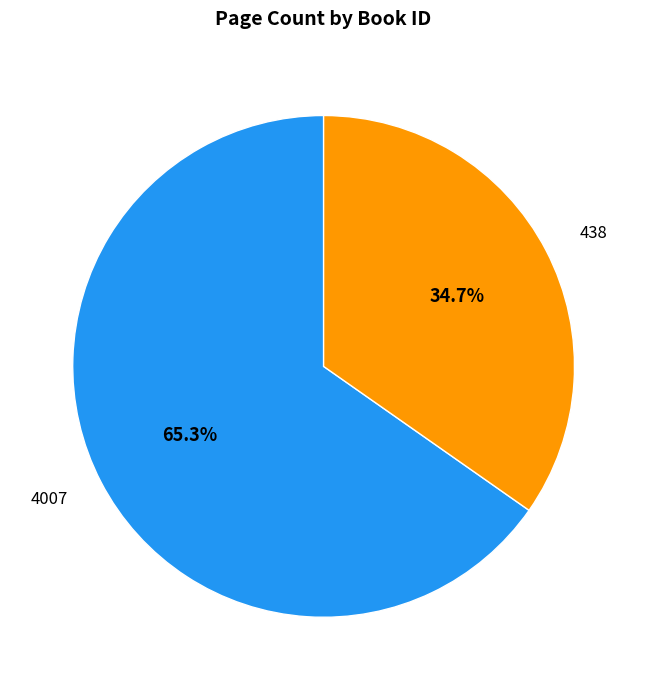

How many segments does this pie chart have?

2